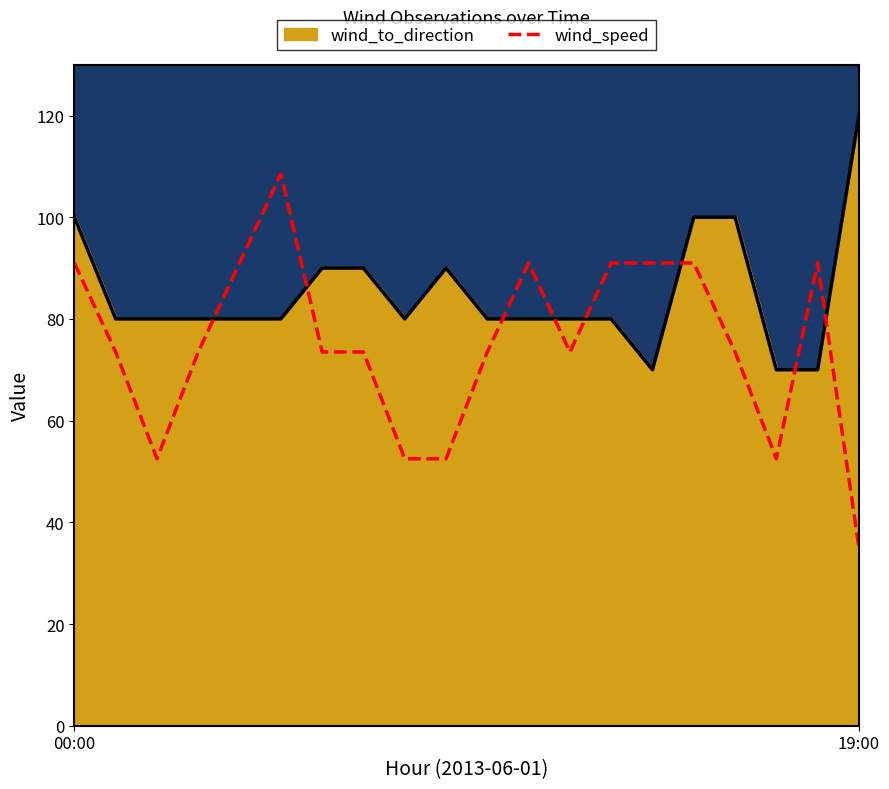

What is the difference between the wind_to_direction outline values at 7 and 2?

10.0